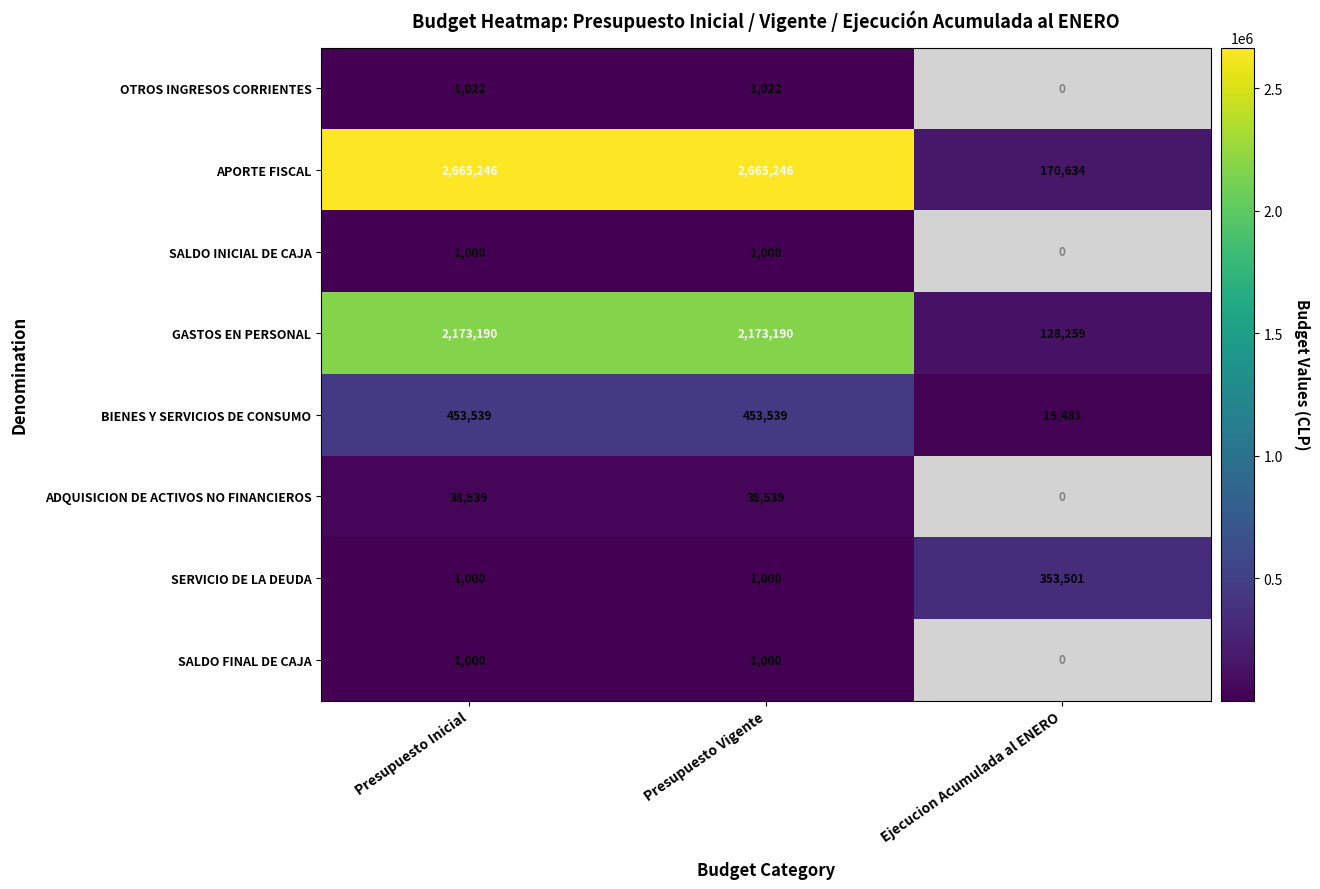

Which label corresponds to the smallest value in the chart?

Ejecucion Acumulada al ENERO